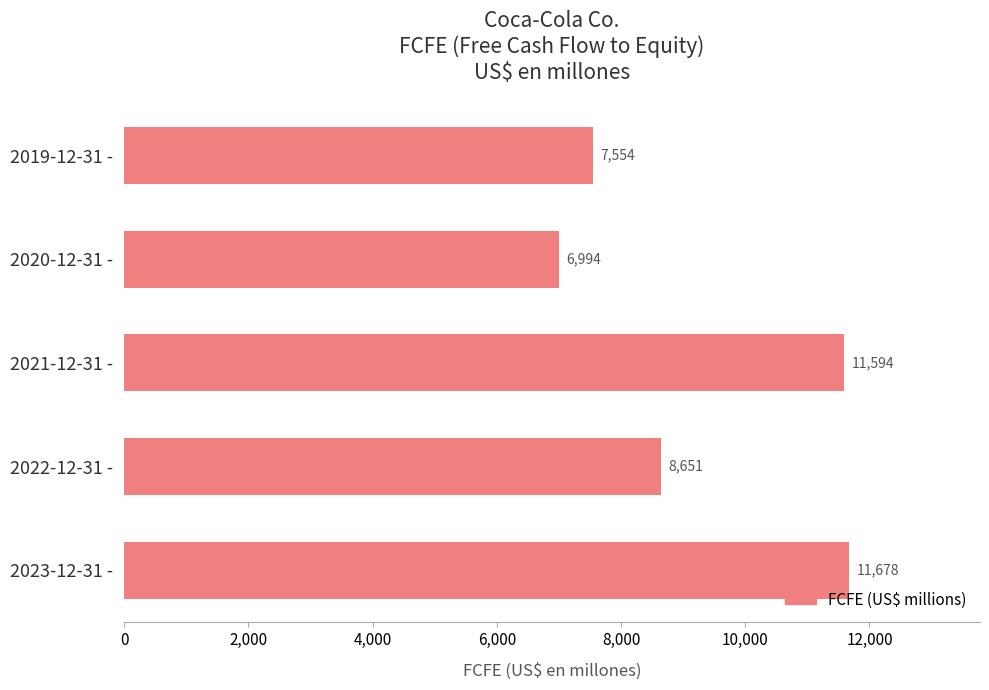

Which label corresponds to the smallest value in the chart?

2020-12-31 -